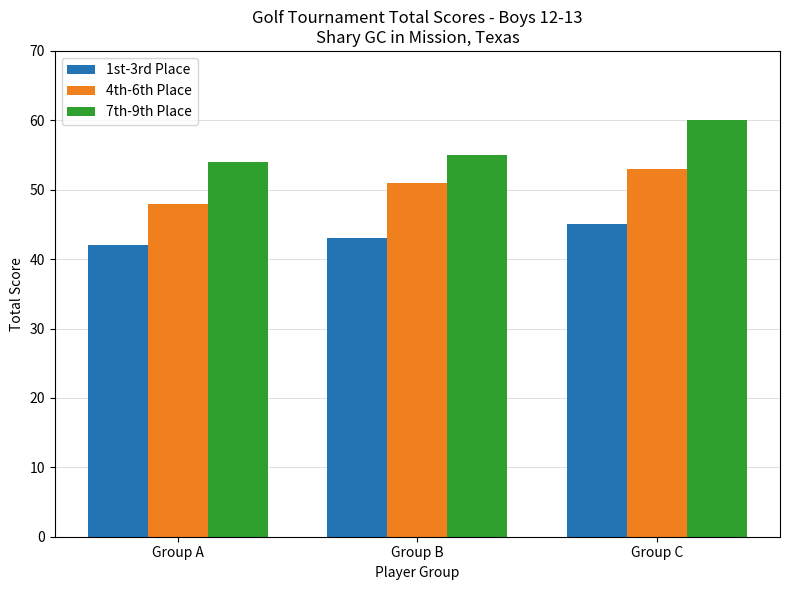

What is the spread (max minus min) of values at Group B?

12